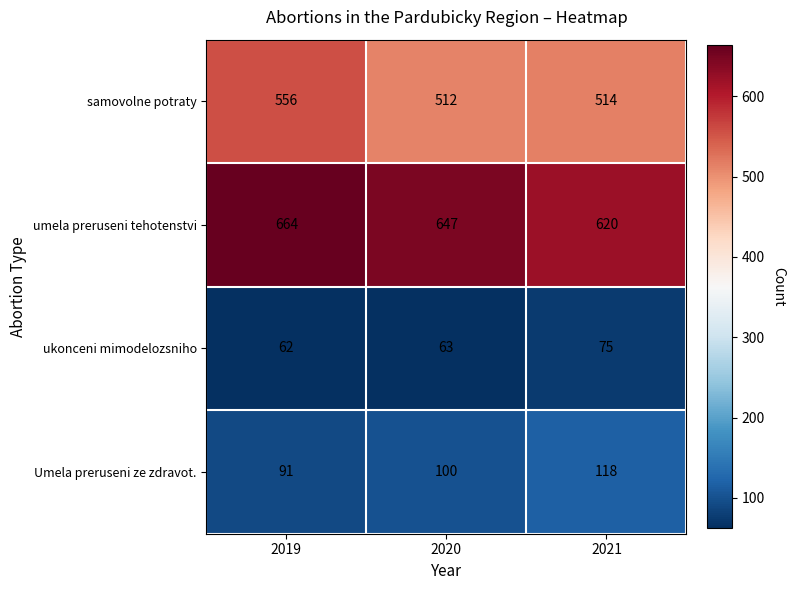

At which category is the sum across all series the highest?

2019